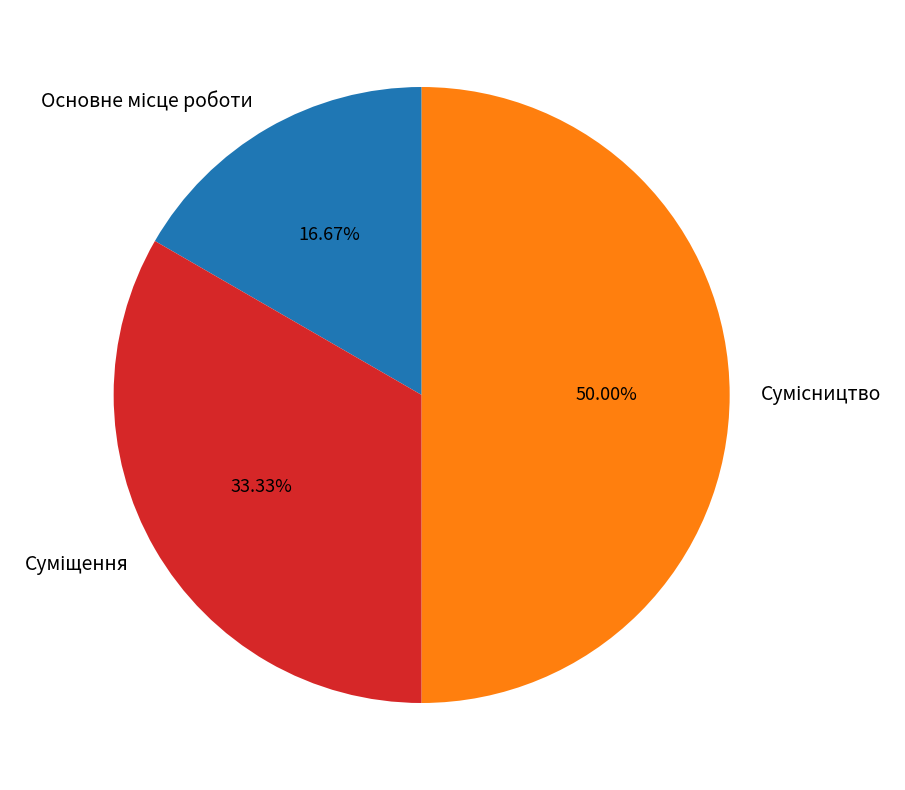

Count the number of slices in the pie.

3